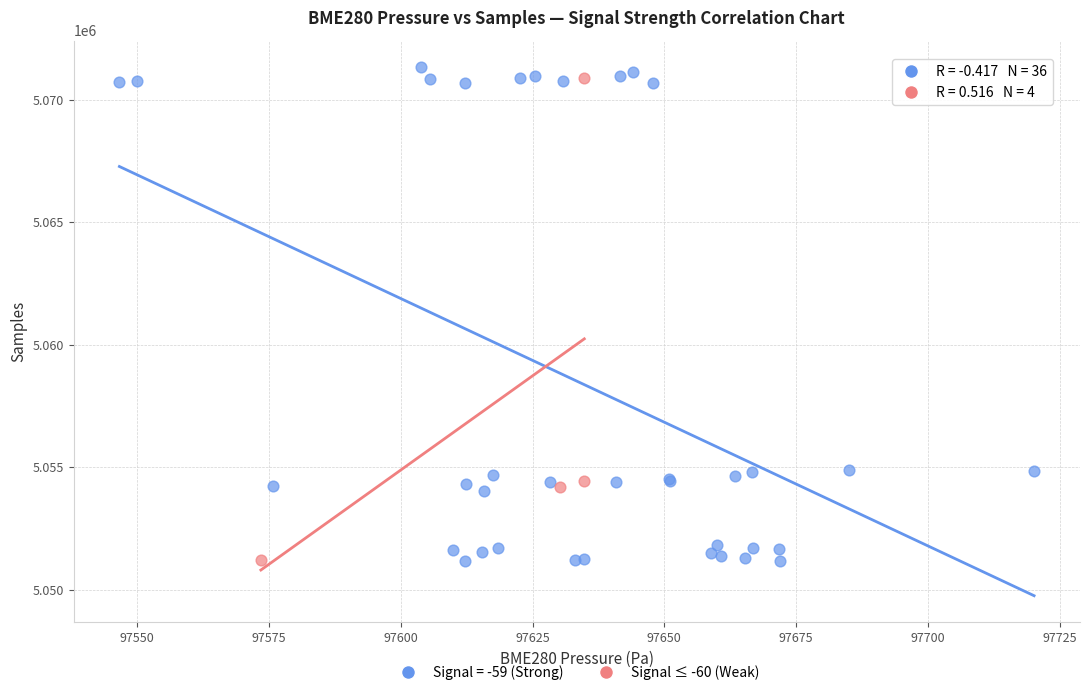

Which series has the largest Y range (max minus min)?

Signal = -59 (Strong)